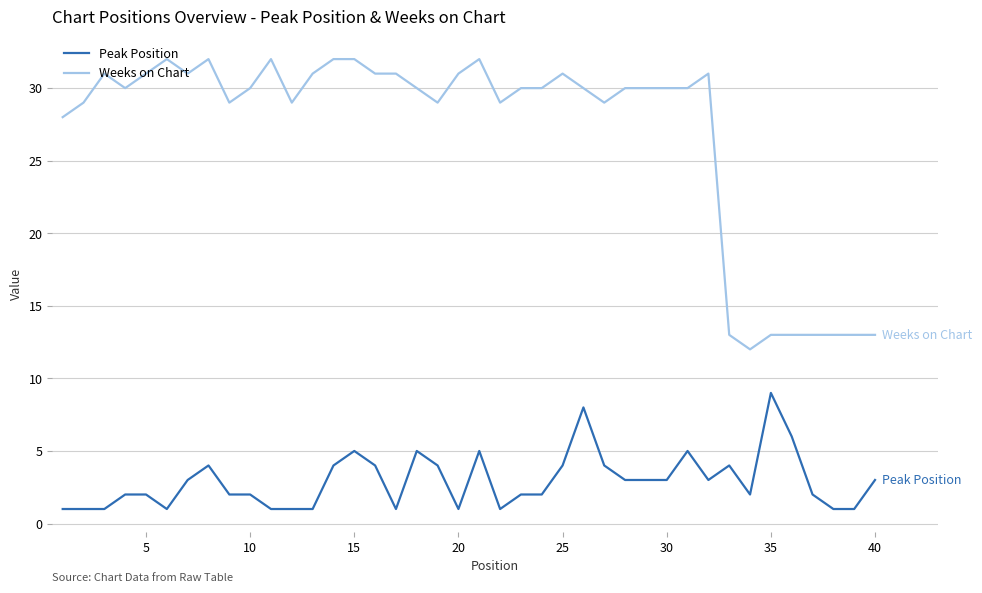

List the series in order of their overall mean, lowest first.

Peak Position, Weeks on Chart